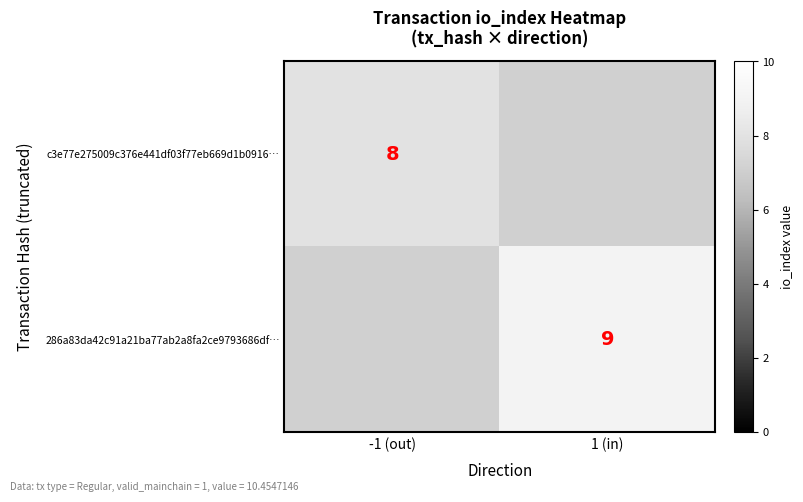

How many series are shown in this chart?

2